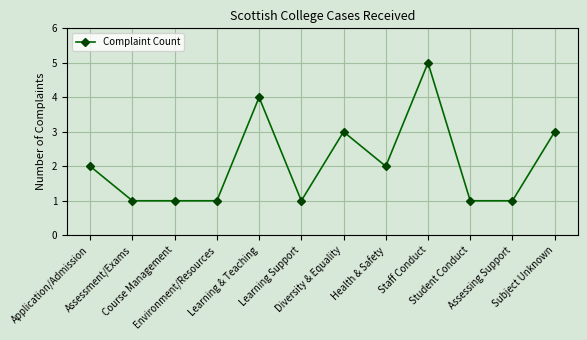

How many lines are shown in the chart?

1